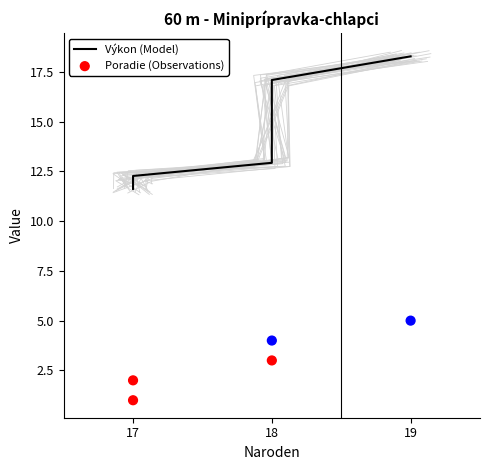

Which series has the largest total across all categories?

Výkon (Model)